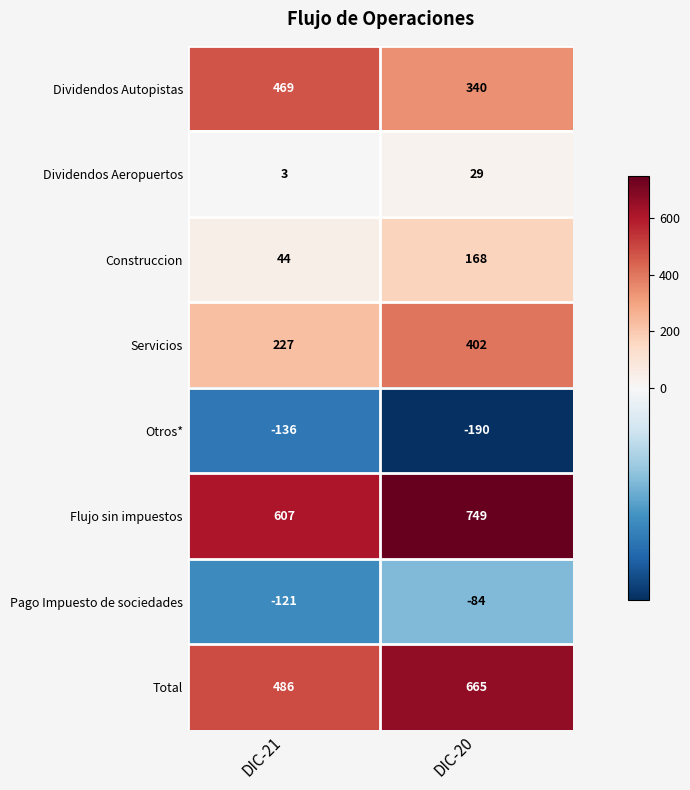

At which label is Pago Impuesto de sociedades closest to -102?

DIC-20